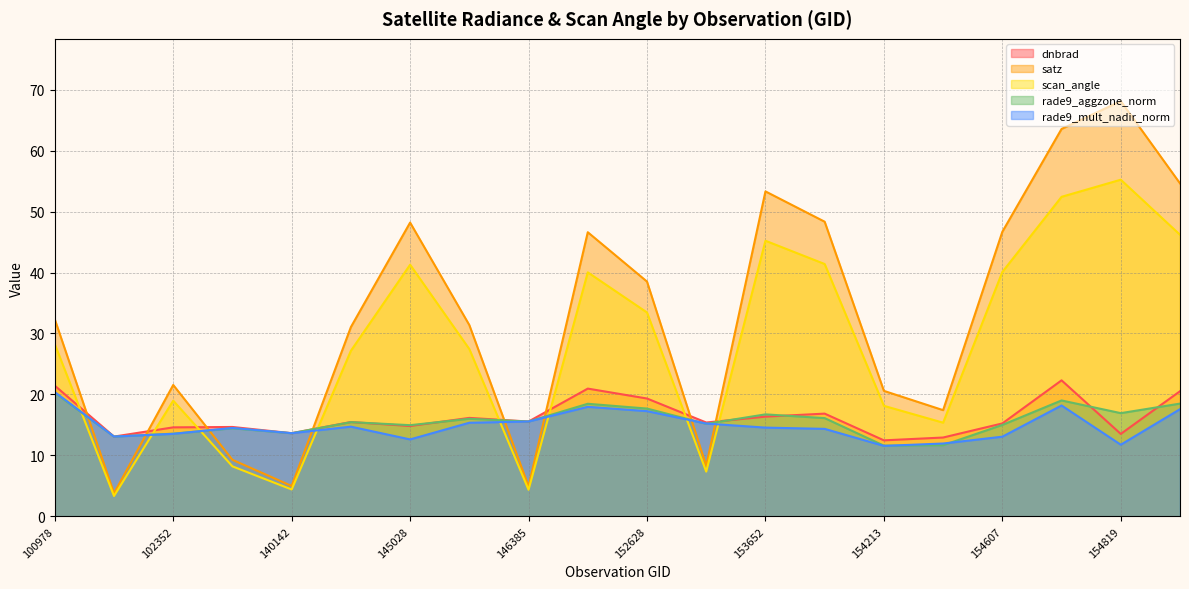

What are all the series names shown in the legend?

dnbrad, satz, scan_angle, rade9_aggzone_norm, rade9_mult_nadir_norm